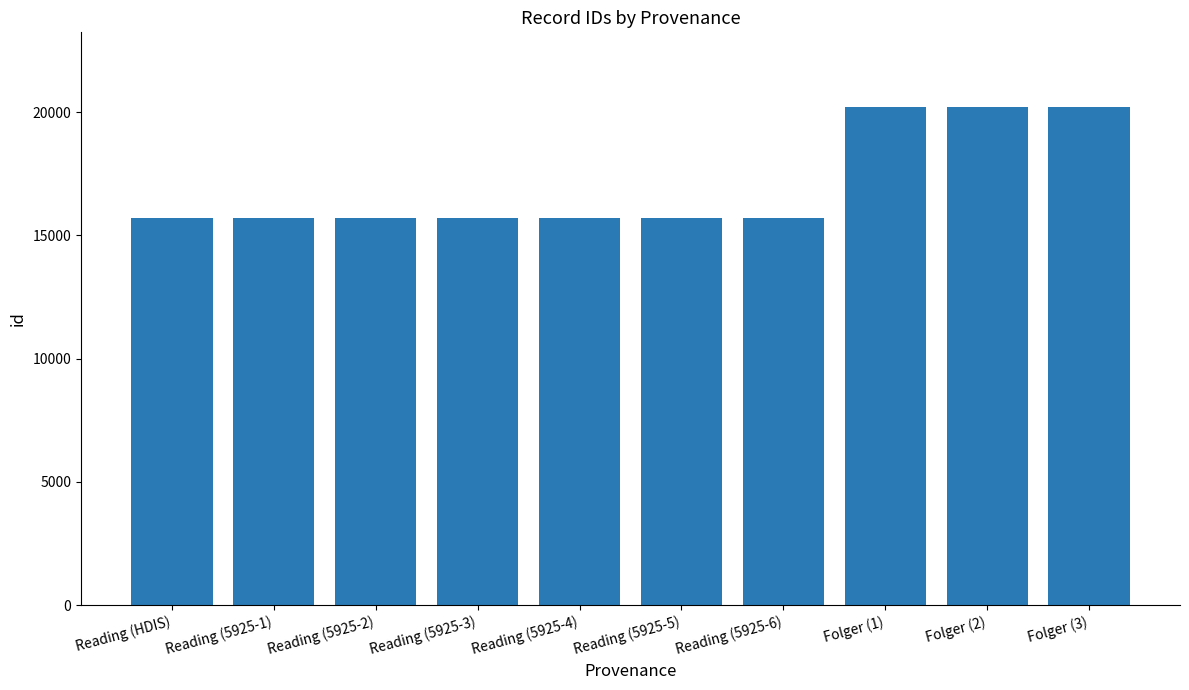

What is the minimum value shown in the chart?

15691